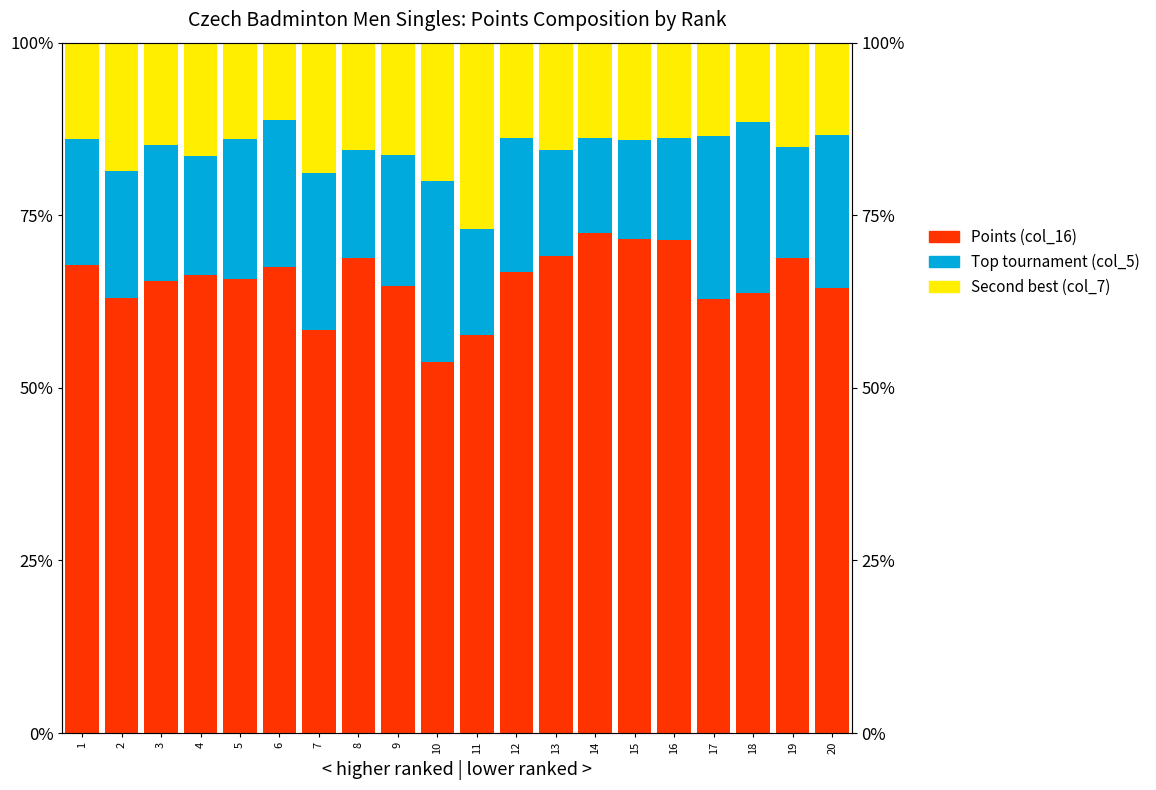

Reading right to left, list all the values displayed in this chart.

Points (col_16): 64.5	68.8	63.8	62.9	71.4	71.6	72.4	69.0	66.8	57.6	53.7	64.8	68.8	58.4	67.6	65.8	66.4	65.5	63.0	67.7
Top tournament (col_5): 22.2	16.1	24.8	23.5	14.8	14.3	13.8	15.5	19.4	15.3	26.3	18.9	15.6	22.8	21.3	20.3	17.2	19.6	18.5	18.3
Second best (col_7): 13.3	15.1	11.4	13.6	13.8	14.1	13.8	15.5	13.8	27.1	20.0	16.3	15.6	18.8	11.2	13.9	16.4	14.9	18.5	13.9